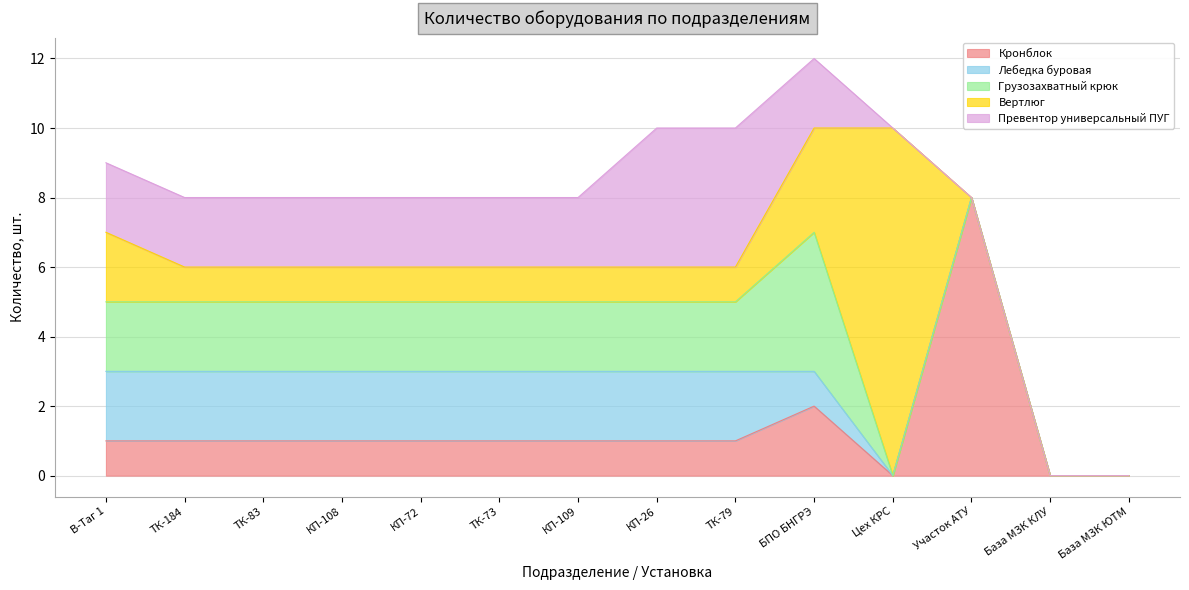

List the labels in order of Вертлюг value, smallest first.

Участок АТУ, База МЗК КЛУ, База МЗК ЮТМ, ТК-184, ТК-83, КП-108, КП-72, ТК-73, КП-109, КП-26, ТК-79, В-Таг 1, БПО БНГРЭ, Цех КРС